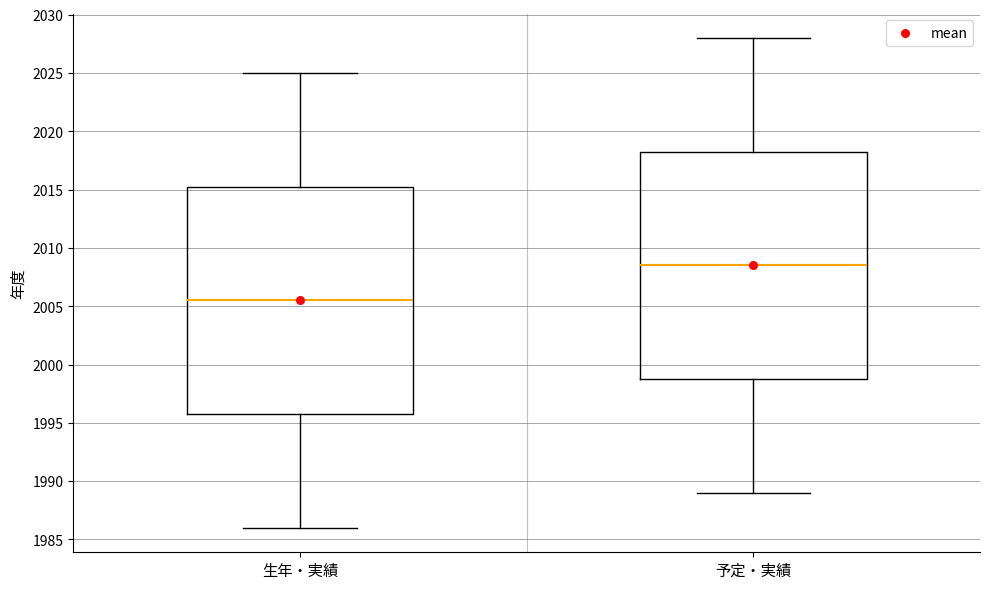

Reading left to right, read every box against the y-axis: the position of its median line, the range the box covers, and the ends of its whiskers. The values are not printed on the chart, so give them approximately, as read against the axis.

生年・実績: median 2005.5, box 1996.0 to 2015.5, whiskers 1986.0 to 2025.0
予定・実績: median 2008.5, box 1999.0 to 2018.5, whiskers 1989.0 to 2028.0